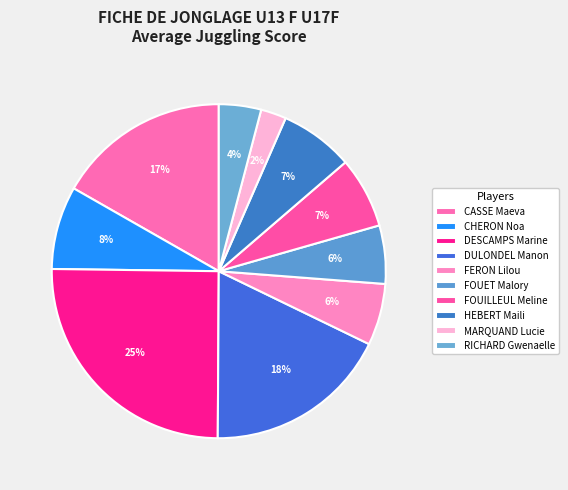

Rank the categories by value from lowest to highest.

MARQUAND Lucie, RICHARD Gwenaelle, FOUET Malory, FERON Lilou, FOUILLEUL Meline, HEBERT Maili, CHERON Noa, CASSE Maeva, DULONDEL Manon, DESCAMPS Marine